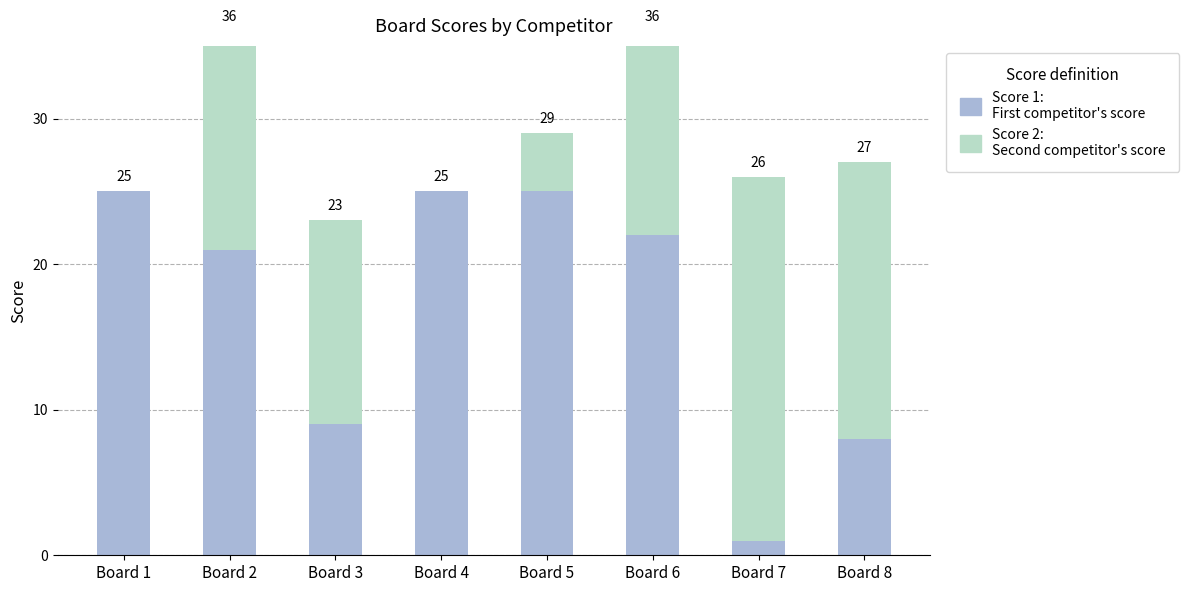

At which category is the sum across all series the highest?

Board 2